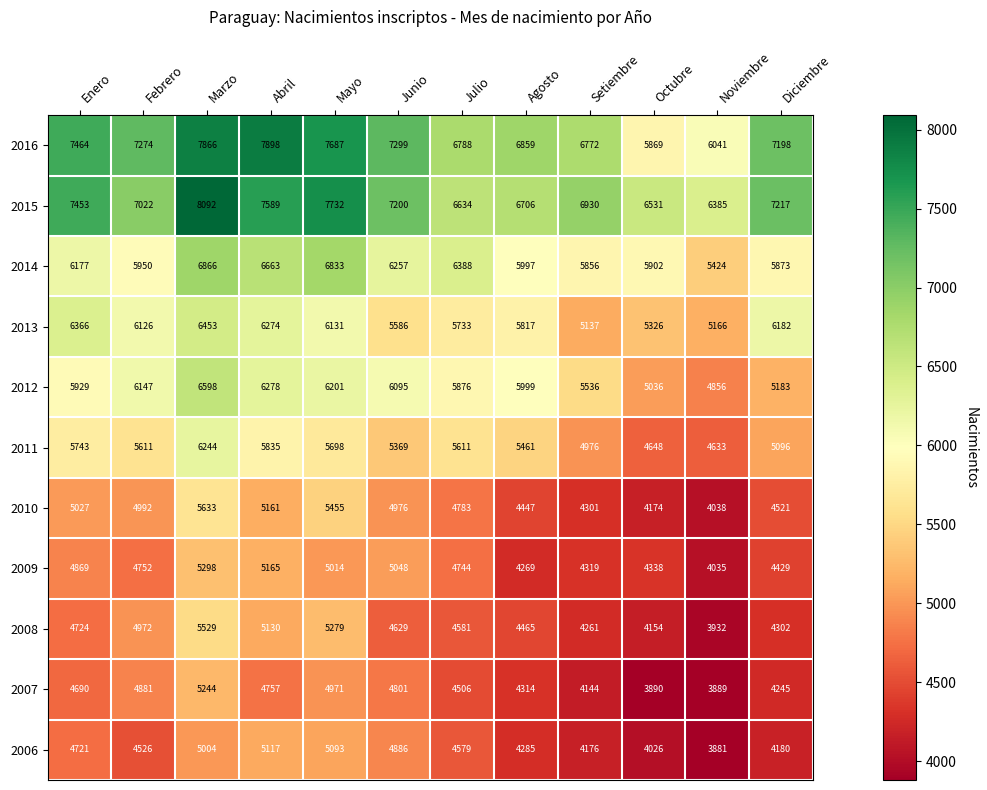

The value of 2016 at Mayo is 7687. True or false?

True